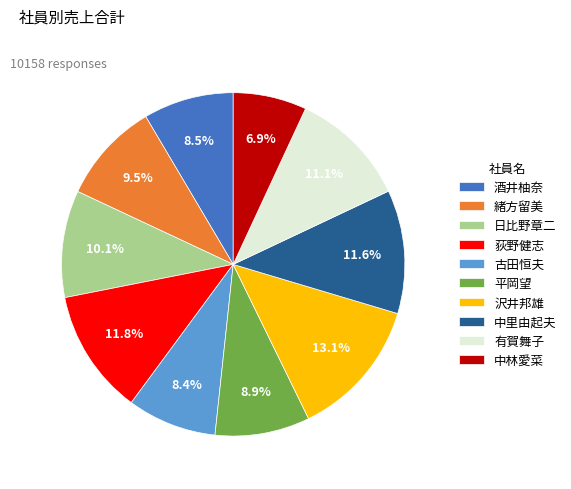

To the nearest percent, what is the difference between the largest and smallest slice percentages?

6%